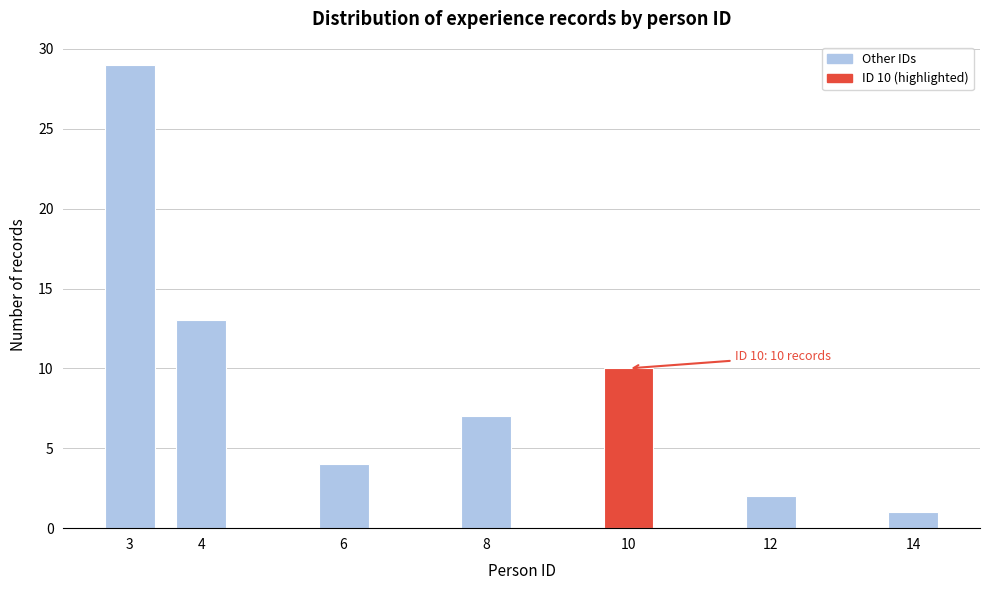

Reading left to right, what are all the values shown in this chart?

3=29	4=13	6=4	8=7	10=10	12=2	14=1